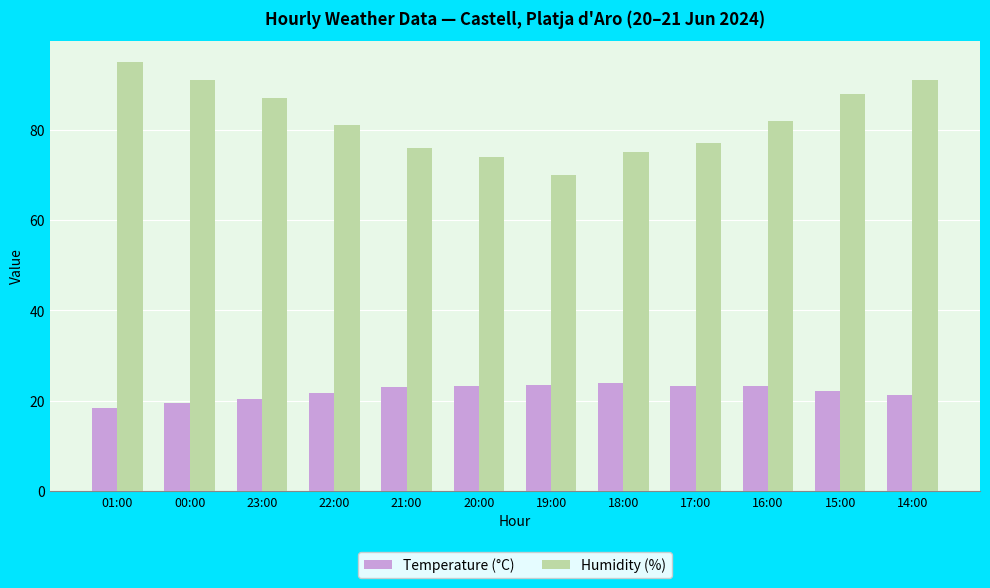

What is the difference between the highest and lowest values at 15:00?

65.8